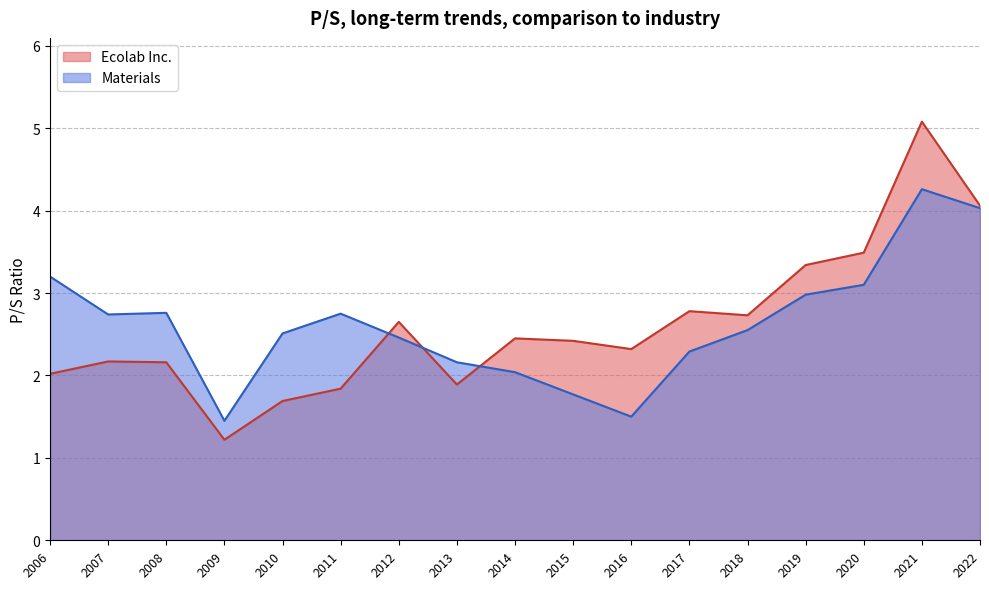

What is the difference between the second highest and second lowest values in the Materials series?

2.5